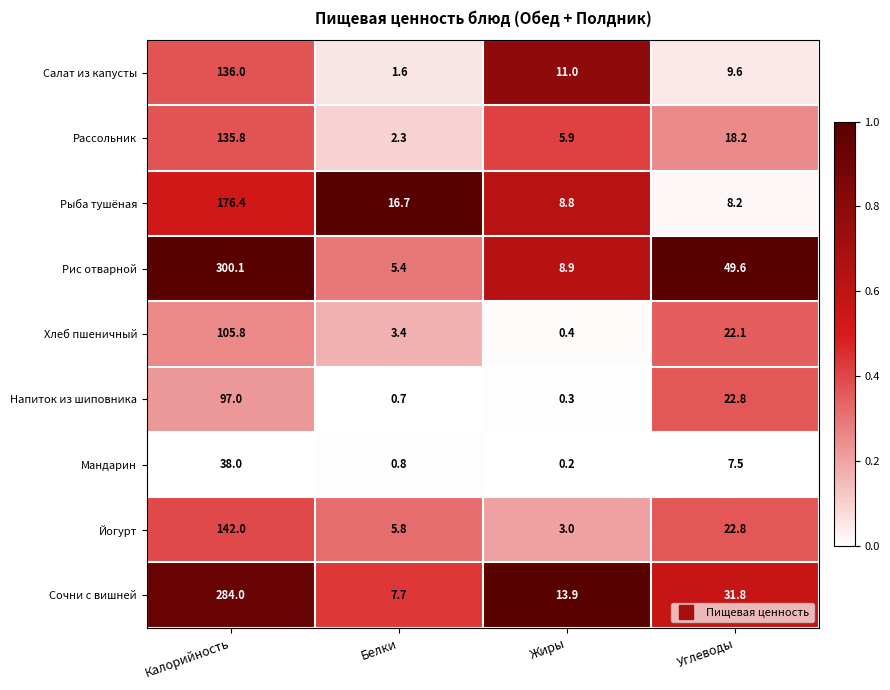

Which category has the lowest value across all series?

Жиры